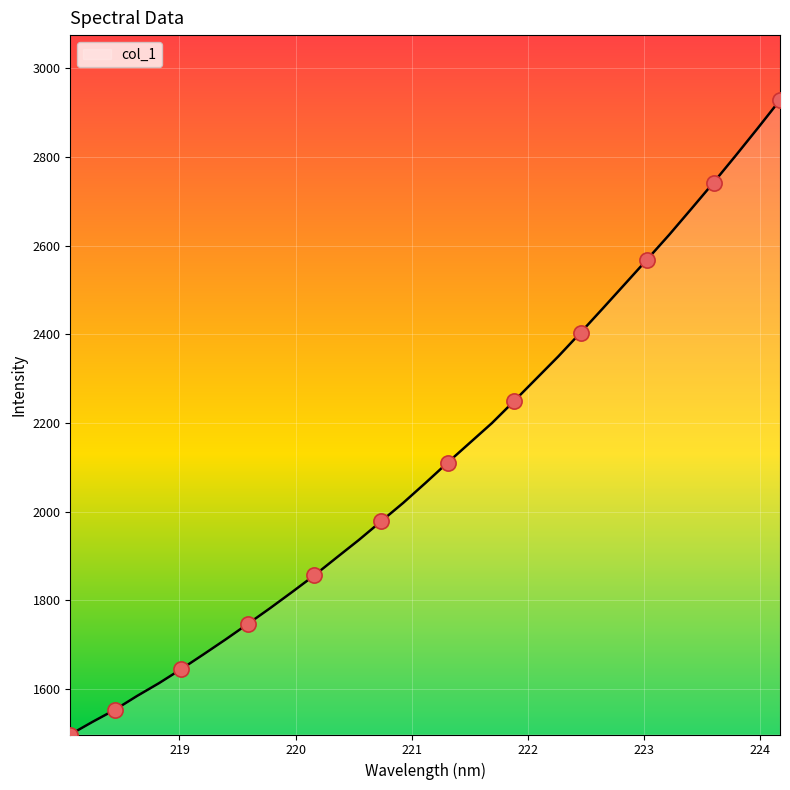

What is the greatest value displayed?

2928.6